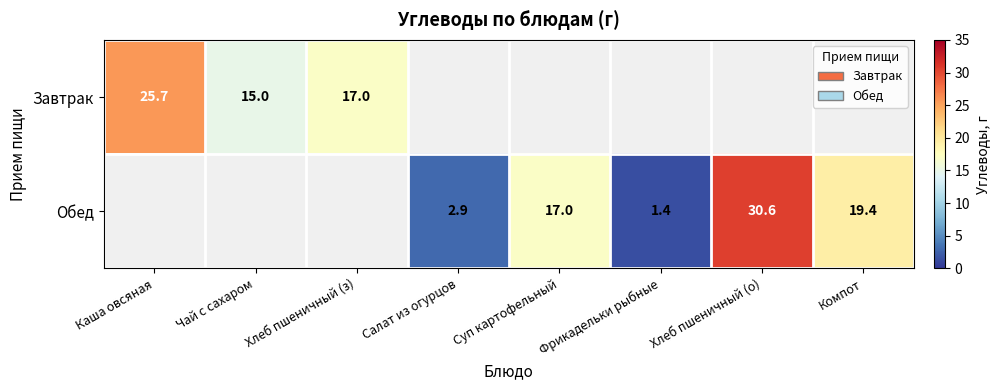

The value of Обед at Суп картофельный is 17.0. True or false?

True